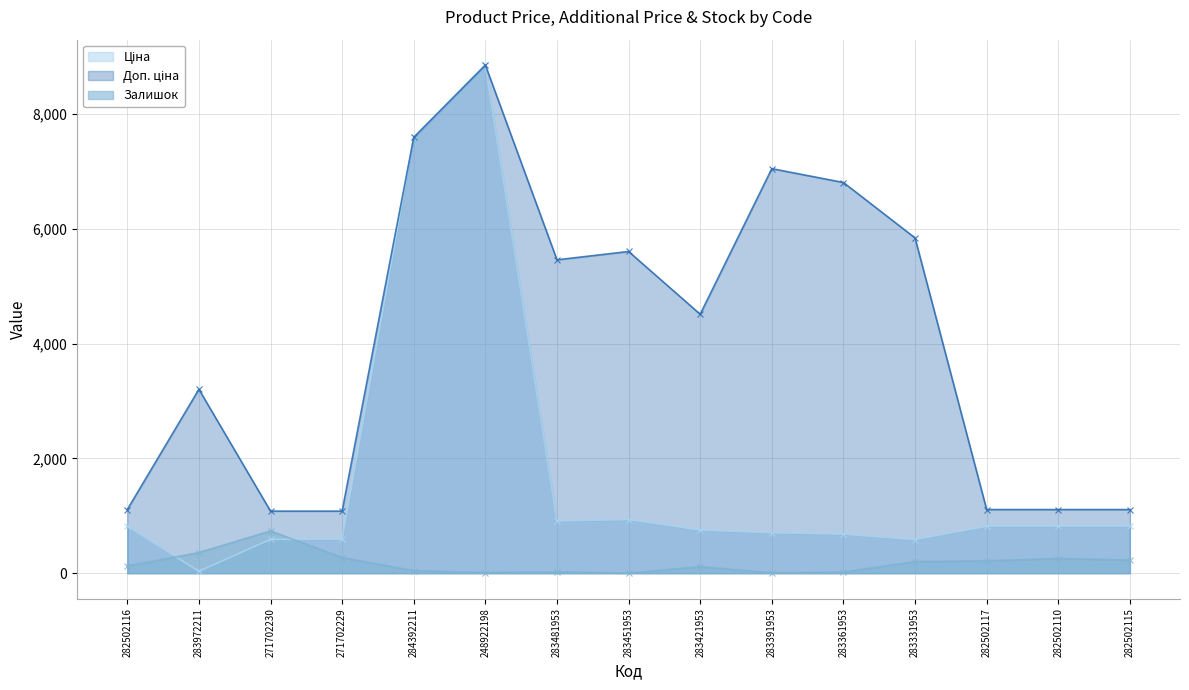

What is the difference between the maximum and second lowest values in the Залишок series?

728.0